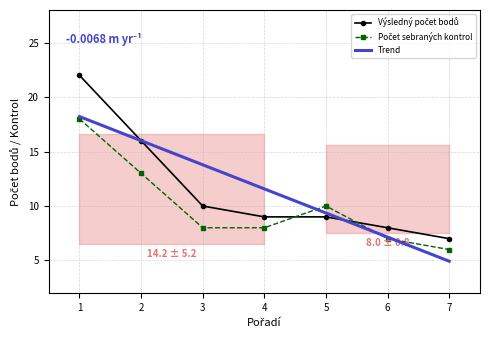

What is the difference between the maximum and minimum values in the Výsledný počet bodů series?

15